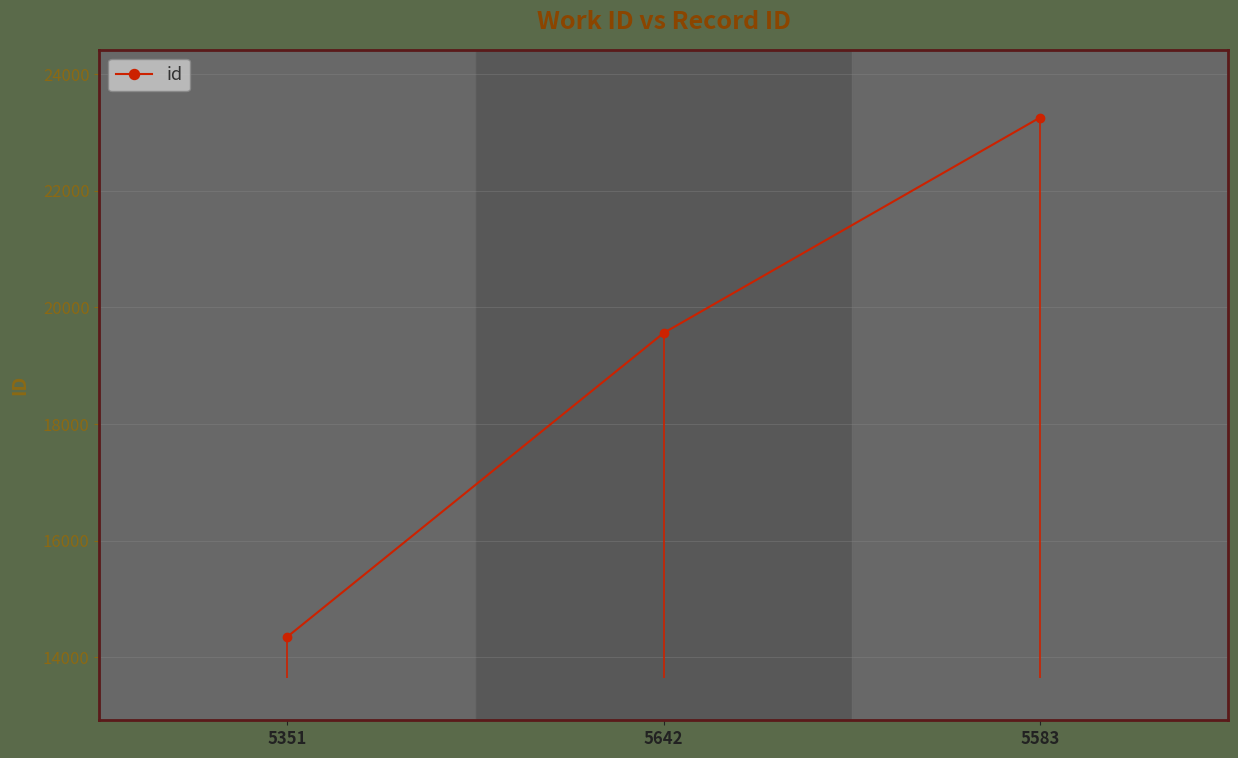

What is the smallest value displayed?

14352